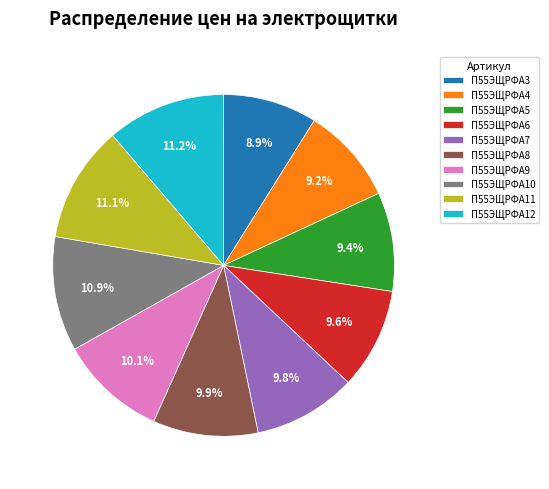

Combined, do П55ЭЩРФА7 and П55ЭЩРФА8 account for over 50%?

No